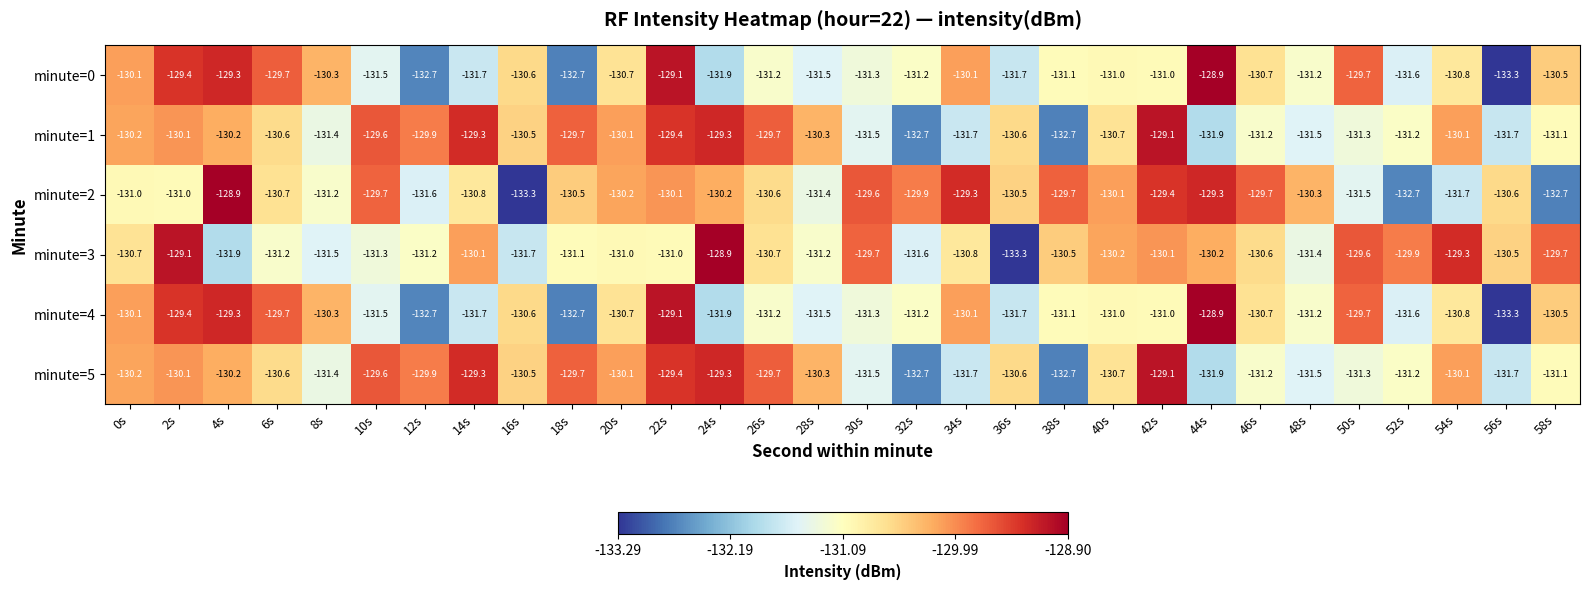

The minute=0 series shows -223.8 at 30s. True or false?

False